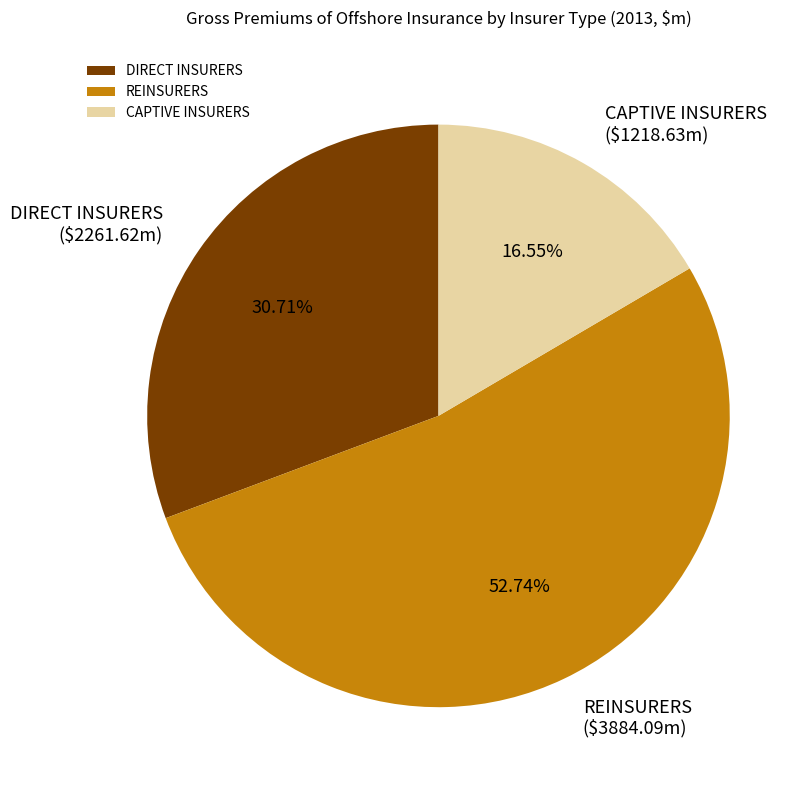

Combined, do CAPTIVE INSURERS and REINSURERS account for over 50%?

Yes